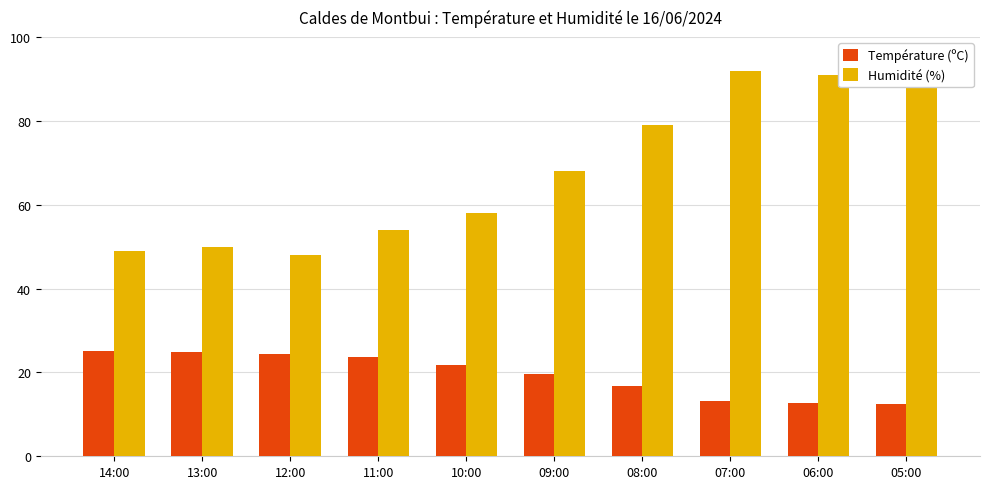

Which has a higher value, 14:00 or 08:00?

14:00